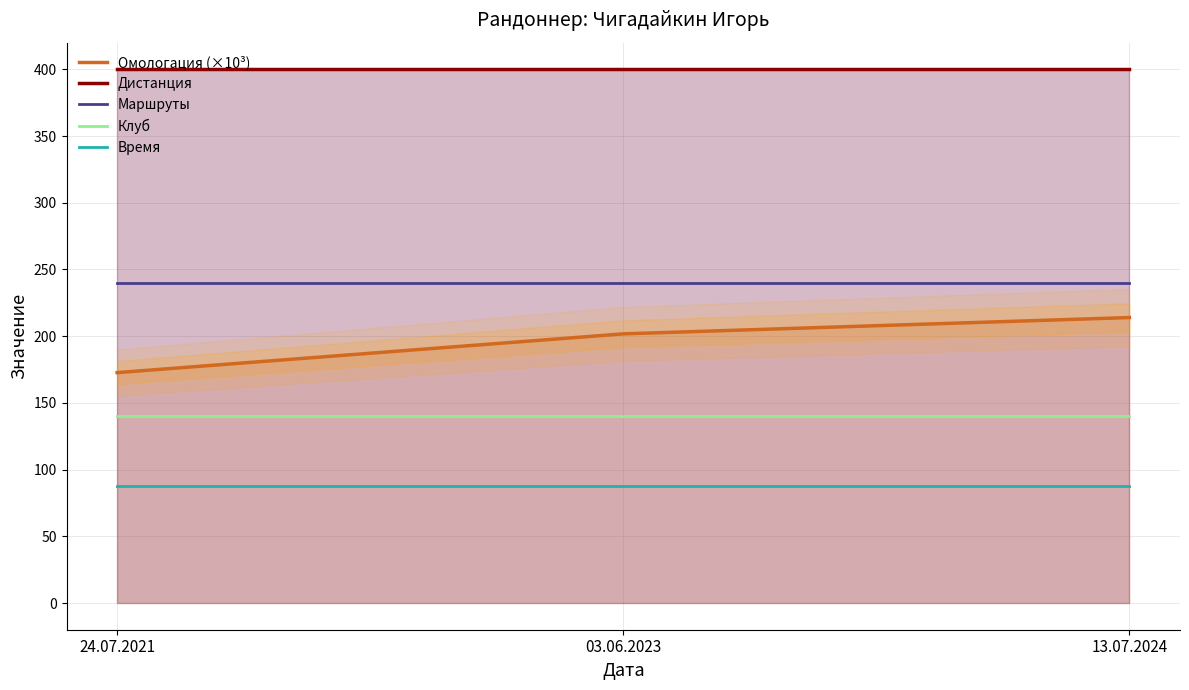

What value does the Омологация (×10³) series have at 03.06.2023?

201.7